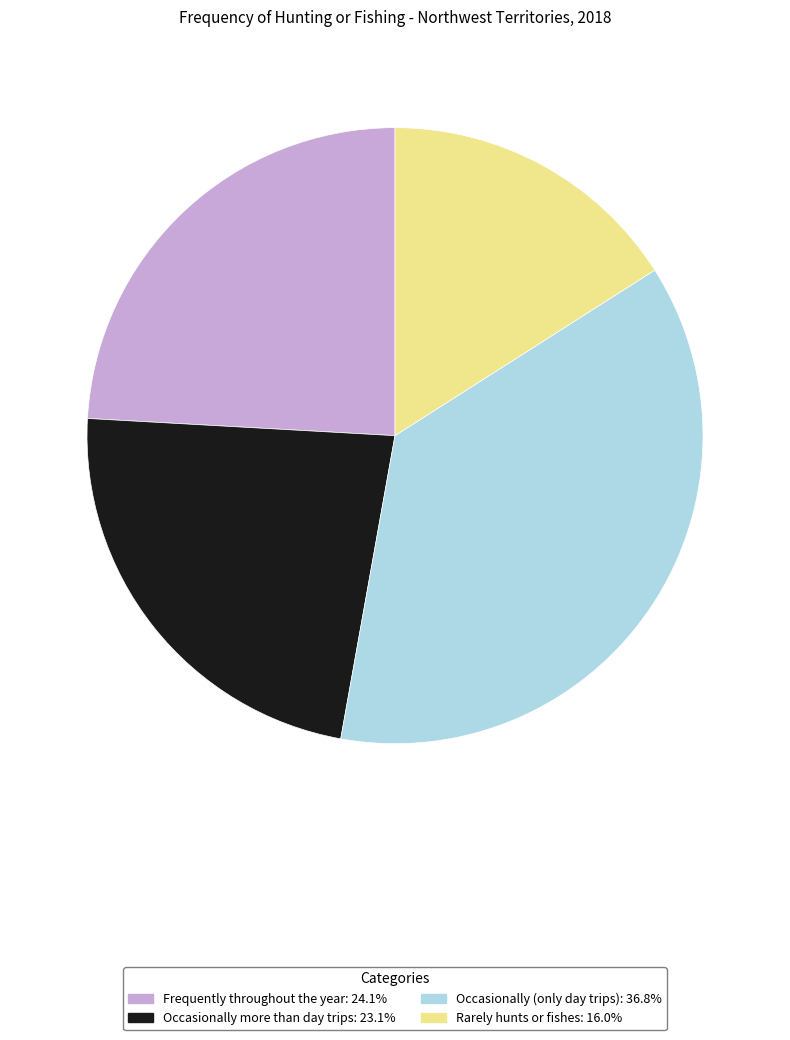

Combined, do Frequently throughout the year and Occasionally (only day trips) account for over 50%?

Yes